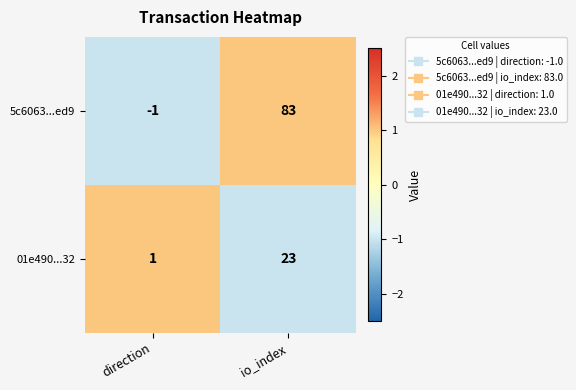

What is the maximum value shown in the chart?

83